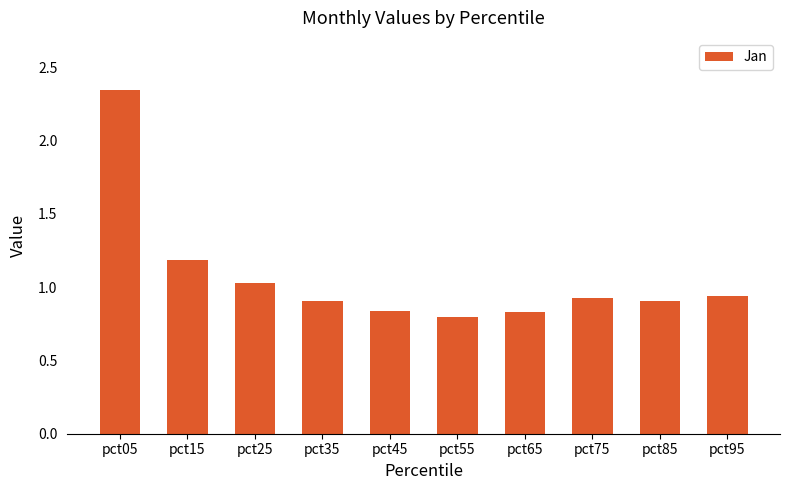

What is the value of the 3rd bar from the left?

1.0